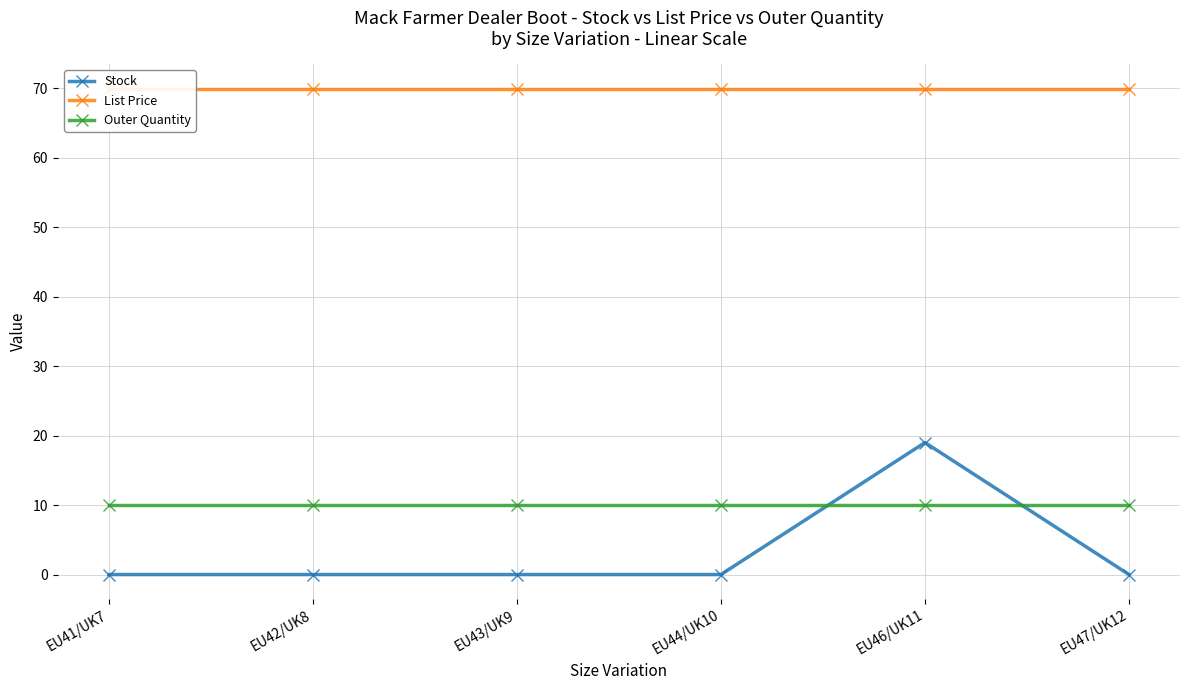

What is the sum of all Outer Quantity values?

60